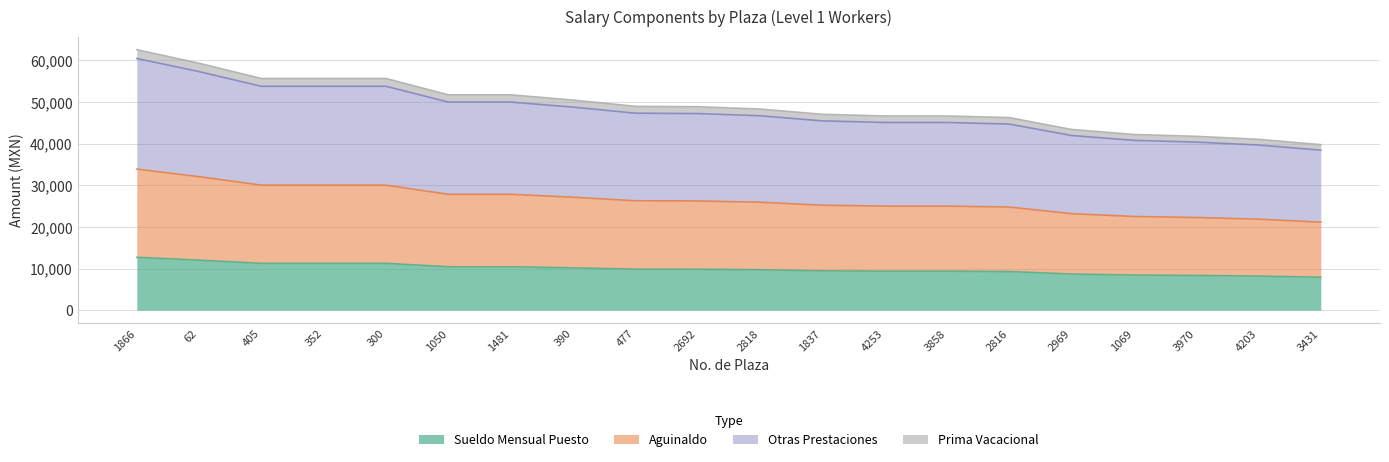

Is it true that Aguinaldo equals 25899.6 at 2969?

False